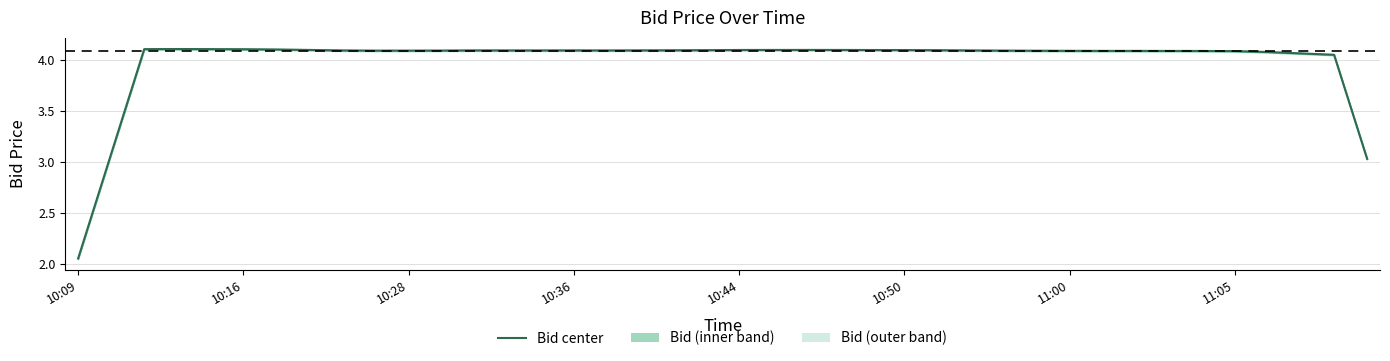

Does the chart have visible grid lines?

Yes